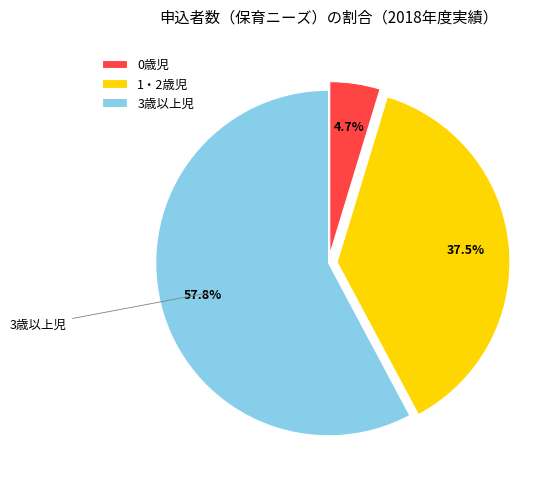

Rank the categories by value from highest to lowest.

3歳以上児, 1・2歳児, 0歳児